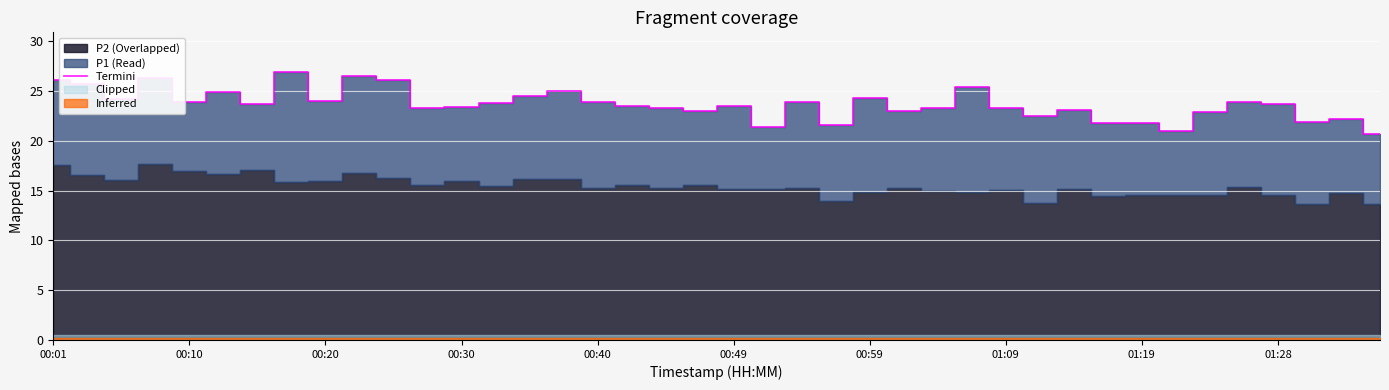

Is it true that the value at 17 is 23.5?

True